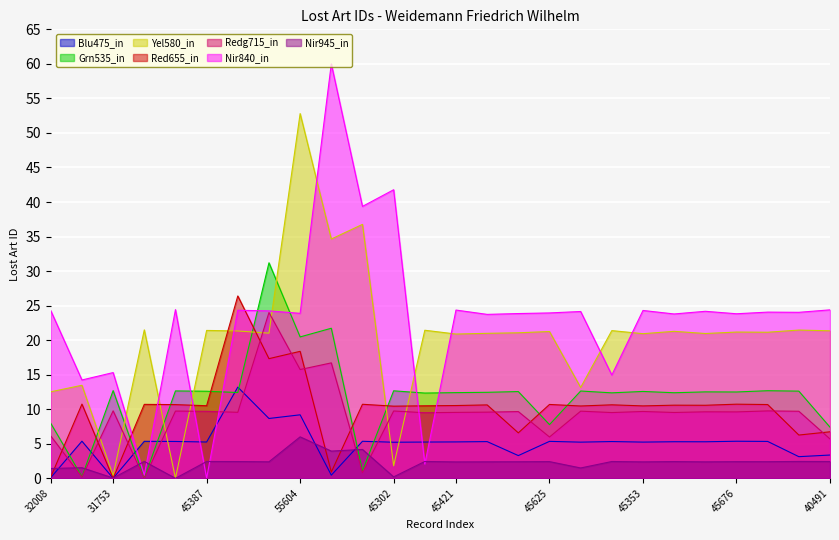

How many lines are shown in the chart?

7